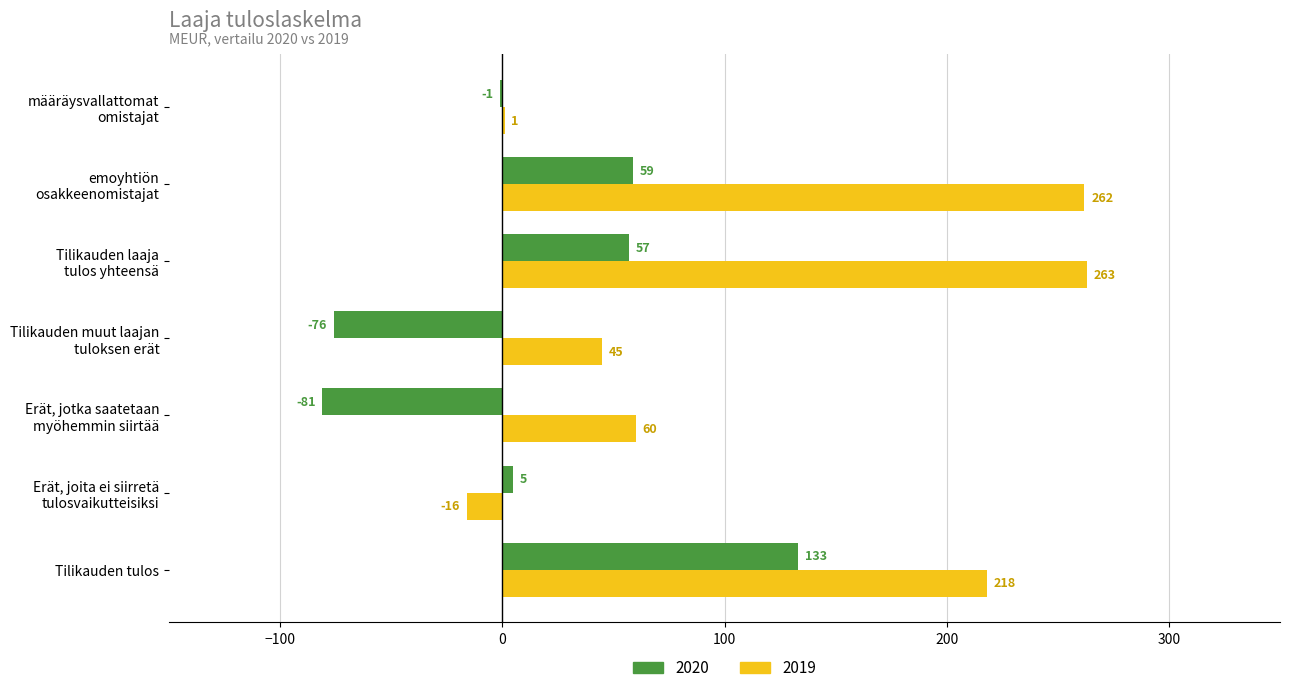

Which series has the largest total across all categories?

2019